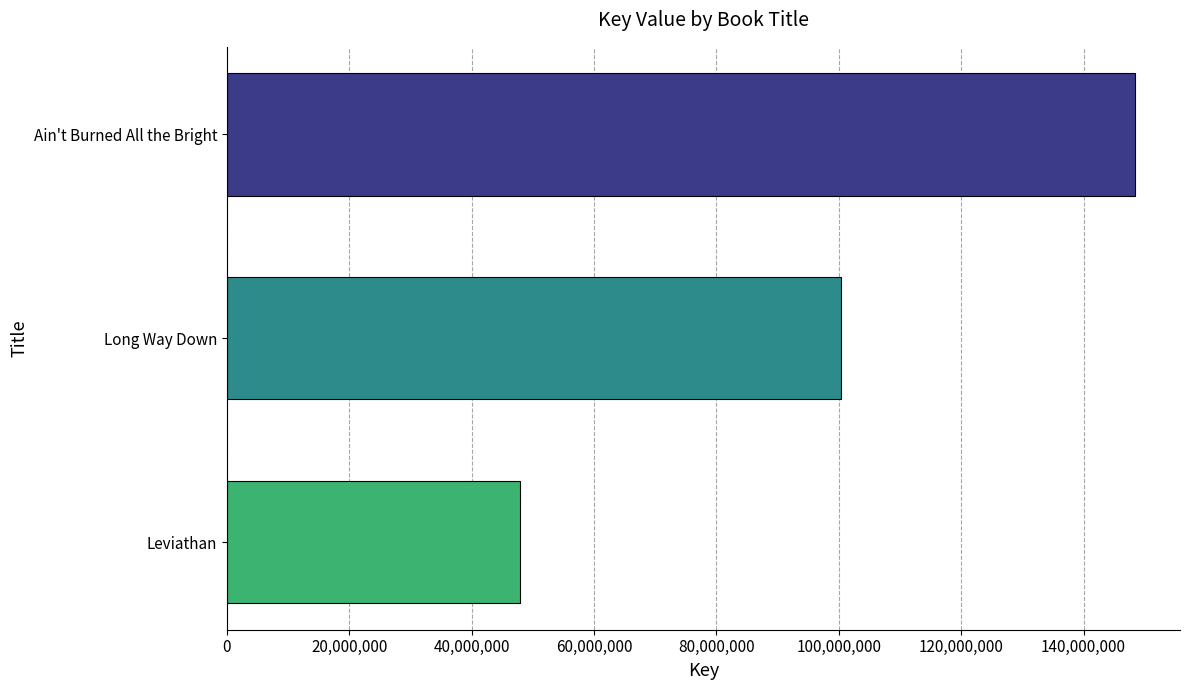

How many data points does each series have?

3